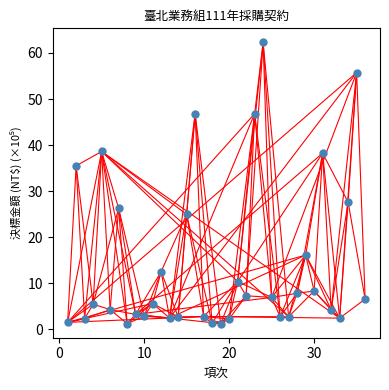

What is the range of Y values (max minus min)?

61.1